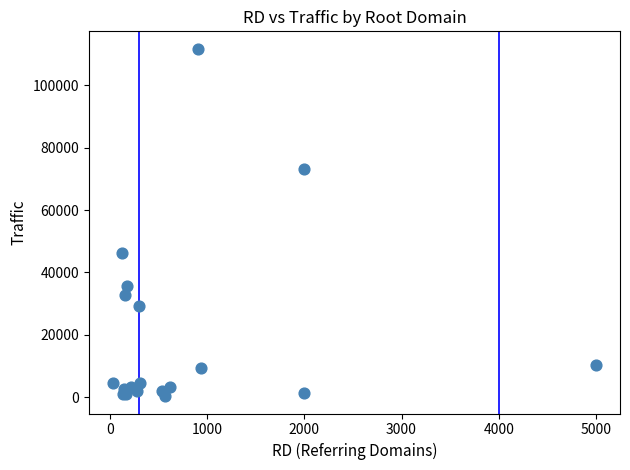

What Y value in the scatter plot is closest to 56020?

46300